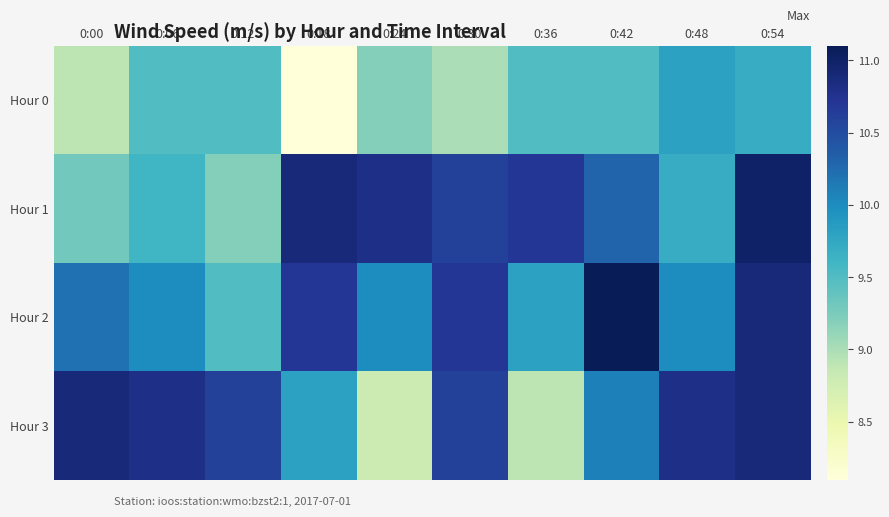

Rank the series by their maximum value, from lowest to highest.

Hour 0, Hour 3, Hour 1, Hour 2